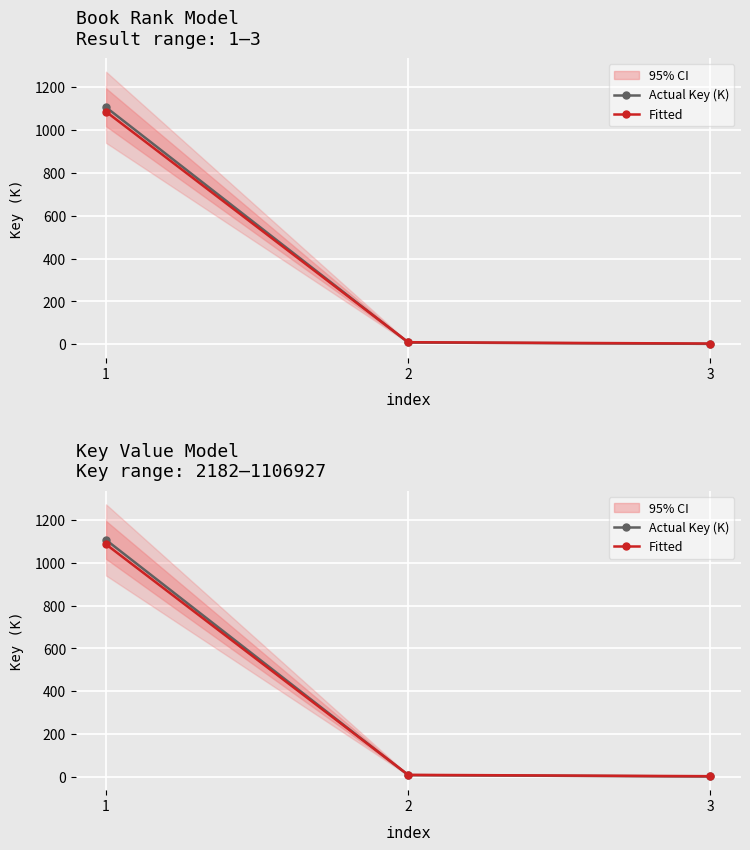

Rank the series by their maximum value, from highest to lowest.

Actual Key (K), Fitted